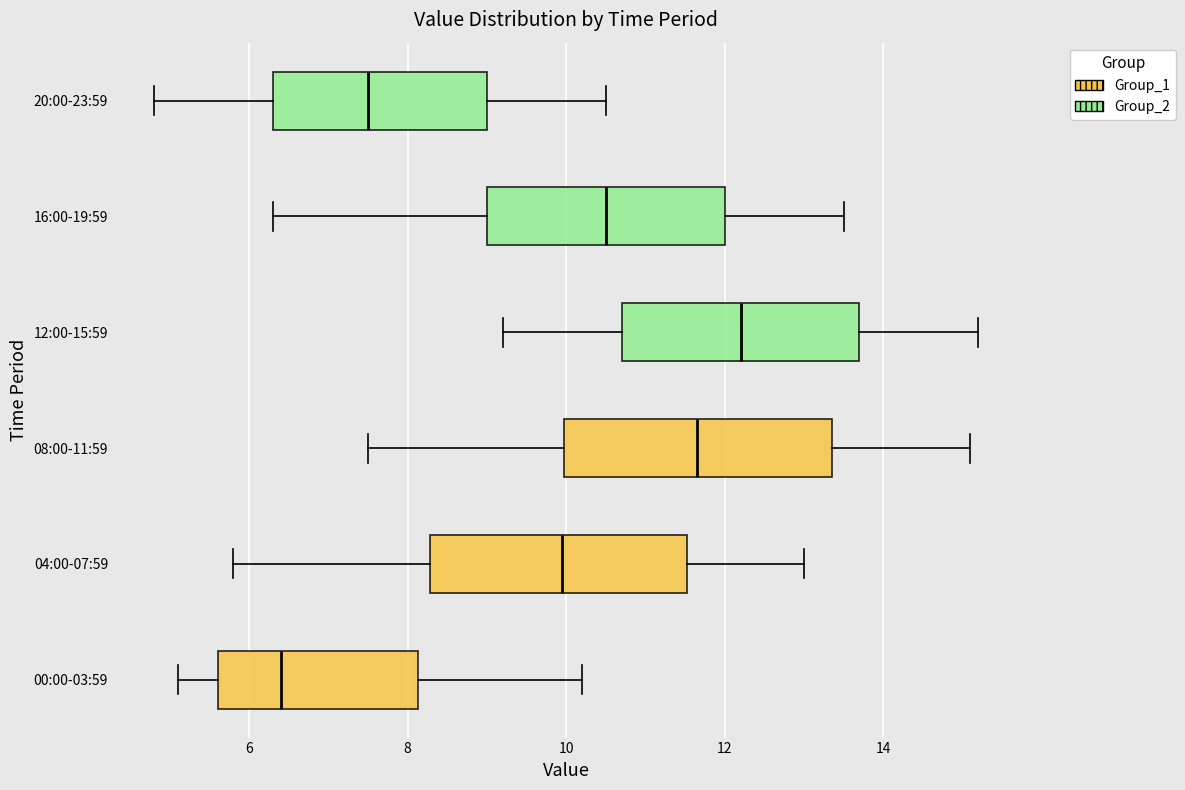

Reading bottom to top, read every box against the x-axis: the position of its median line, the range the box covers, and the ends of its whiskers. The values are not printed on the chart, so give them approximately, as read against the axis.

00:00-03:59: median 6.4, box 5.6 to 8.2, whiskers 5.2 to 10.2
04:00-07:59: median 10.0, box 8.2 to 11.6, whiskers 5.8 to 13.0
08:00-11:59: median 11.6, box 10.0 to 13.4, whiskers 7.6 to 15.2
12:00-15:59: median 12.2, box 10.8 to 13.8, whiskers 9.2 to 15.2
16:00-19:59: median 10.6, box 9.0 to 12.0, whiskers 6.4 to 13.6
20:00-23:59: median 7.6, box 6.4 to 9.0, whiskers 4.8 to 10.6